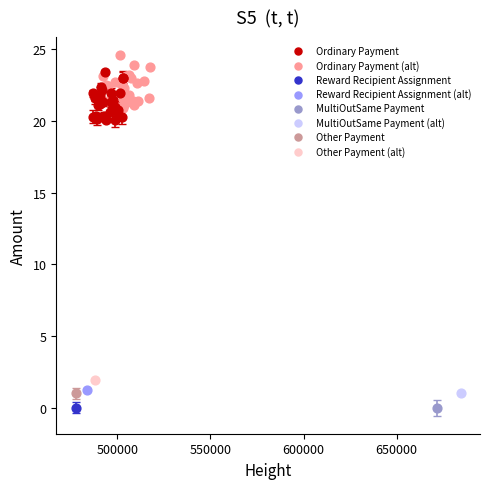

What are all the series names shown in the legend?

Ordinary Payment, Ordinary Payment (alt), Reward Recipient Assignment, Reward Recipient Assignment (alt), MultiOutSame Payment, MultiOutSame Payment (alt), Other Payment, Other Payment (alt)